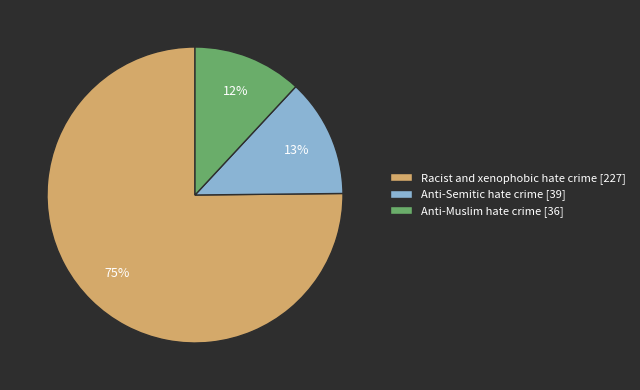

How many slices are in this pie chart?

3